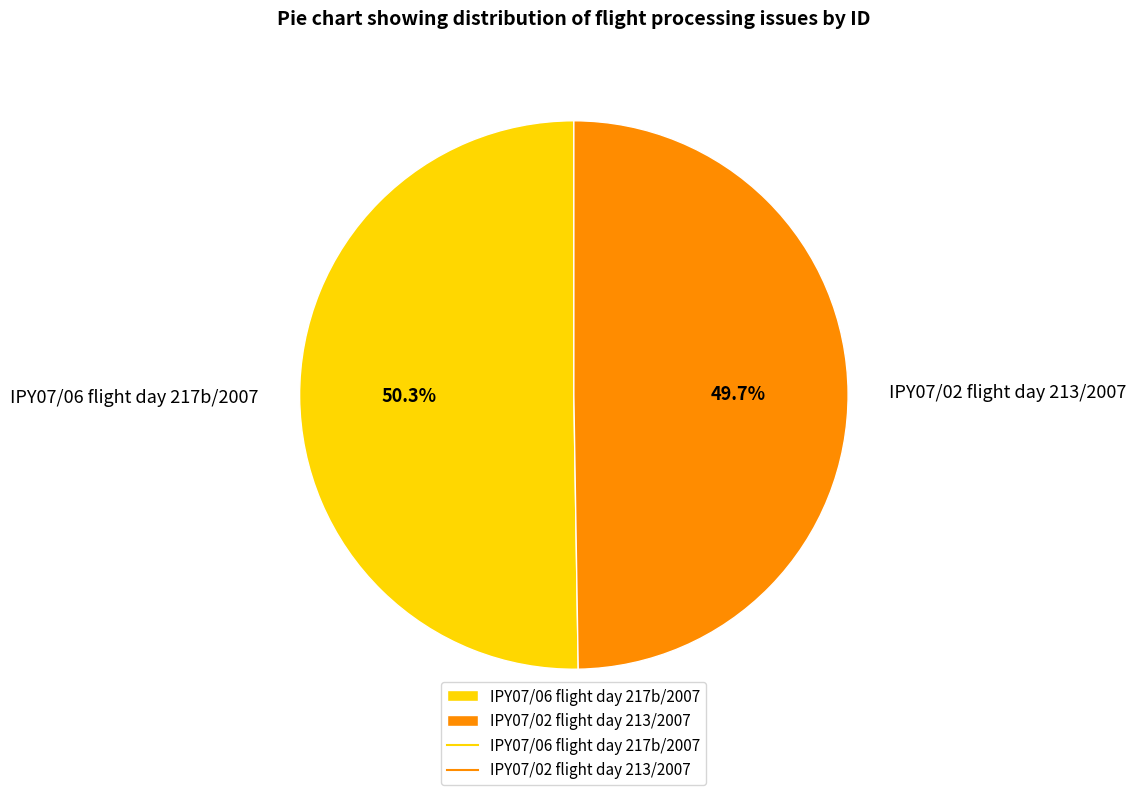

What percentage is the IPY07/06 flight day 217b/2007 slice, to the nearest percent?

50%